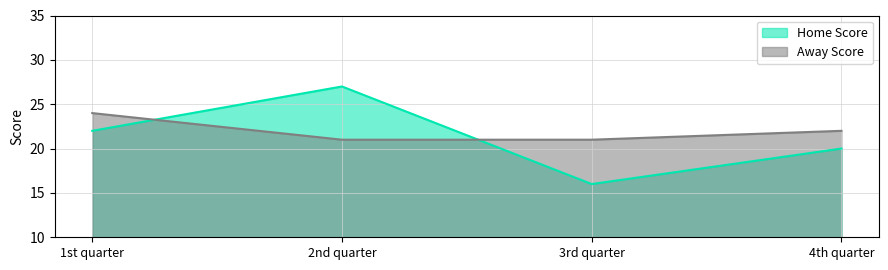

Reading right to left, what are all the values shown in this chart?

Home Score: 4th quarter=20	3rd quarter=16	2nd quarter=27	1st quarter=22
Away Score: 4th quarter=22	3rd quarter=21	2nd quarter=21	1st quarter=24